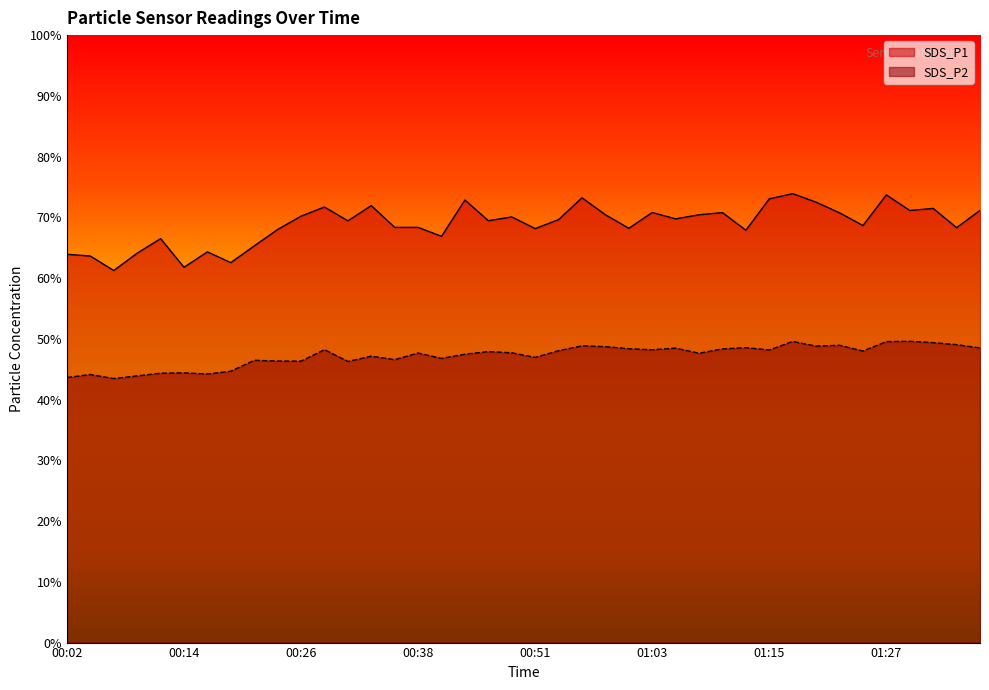

What position from the right is 00:11?

36